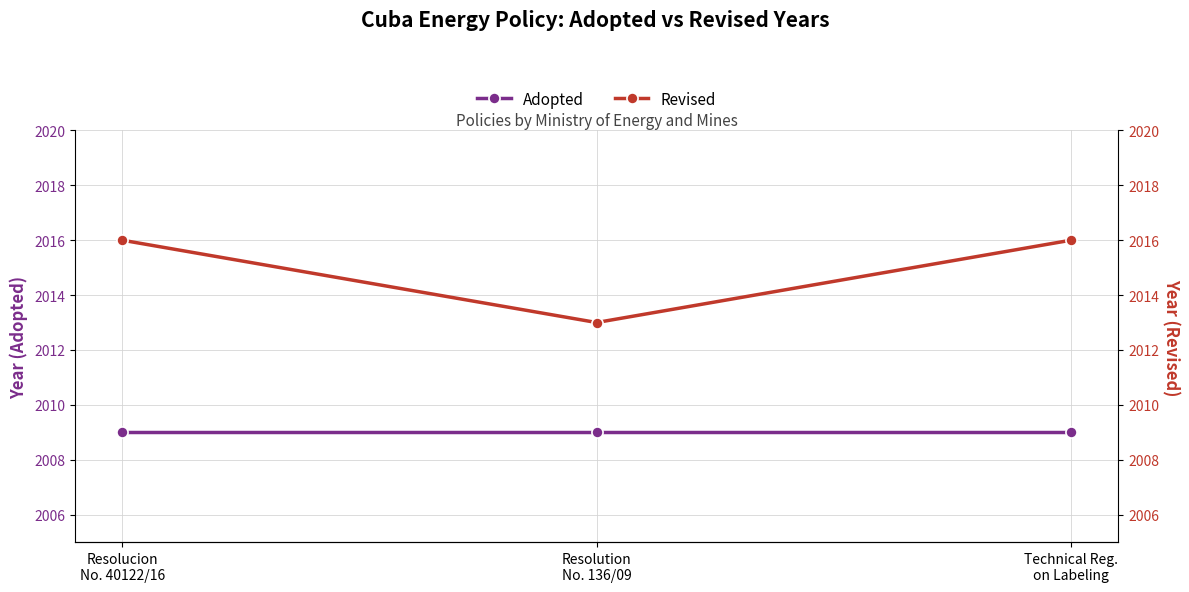

What is the total value across all series at Resolucion
No. 40122/16?

4025